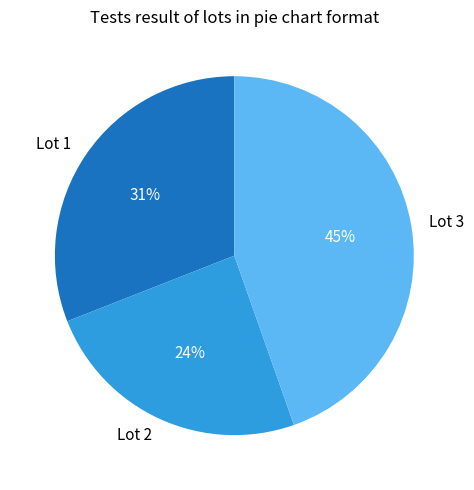

To the nearest percent, what portion does Lot 2 represent?

24%